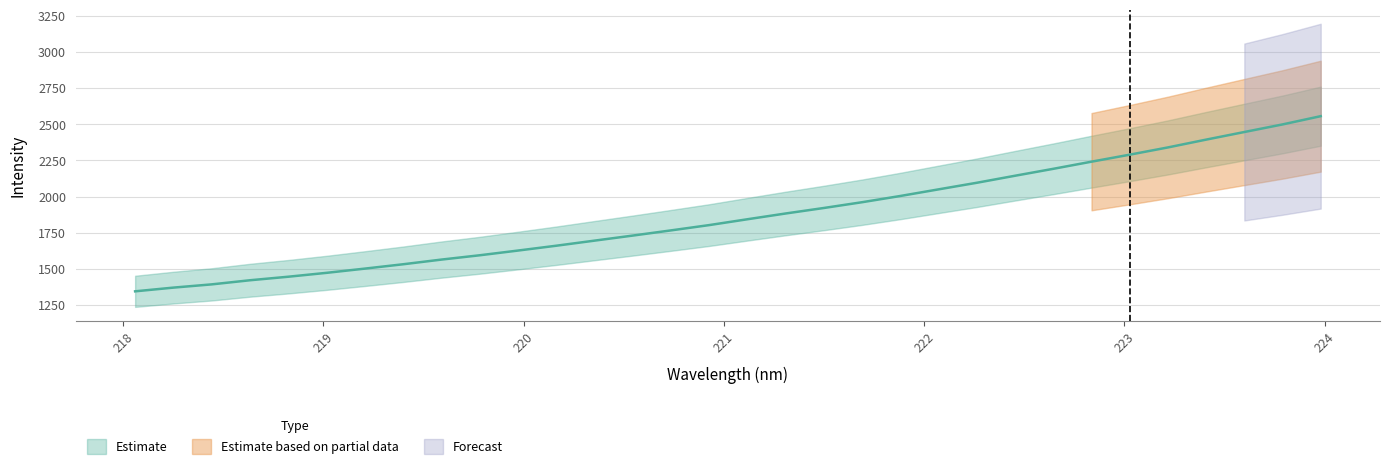

True or false: Estimate has more than 1 points higher than both neighbors.

False